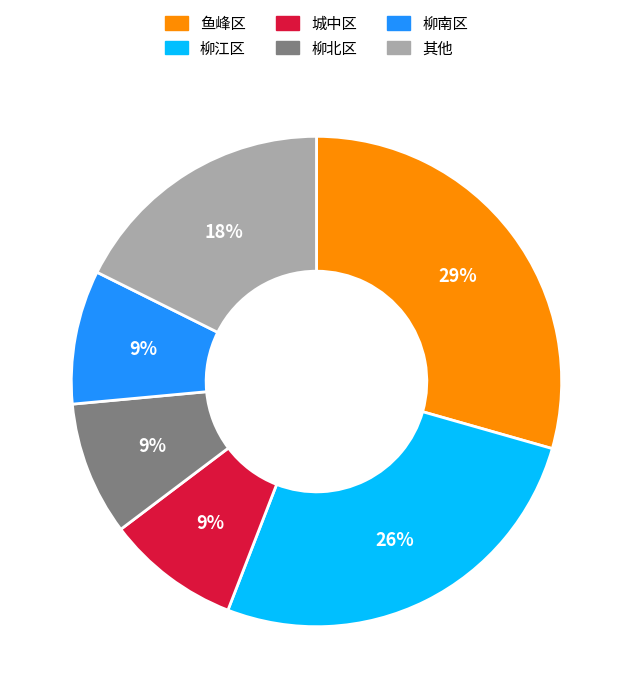

How many slices are in this pie chart?

6